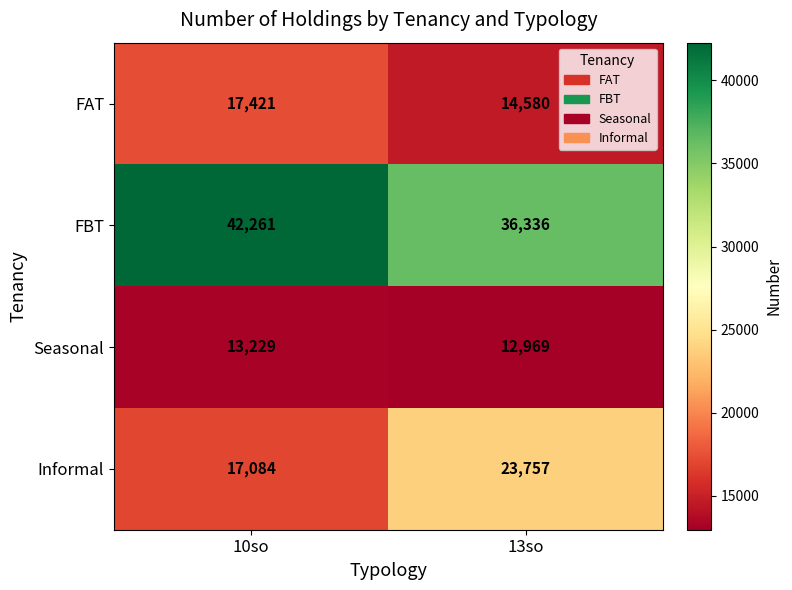

Rank the categories by Informal value from lowest to highest.

10so, 13so